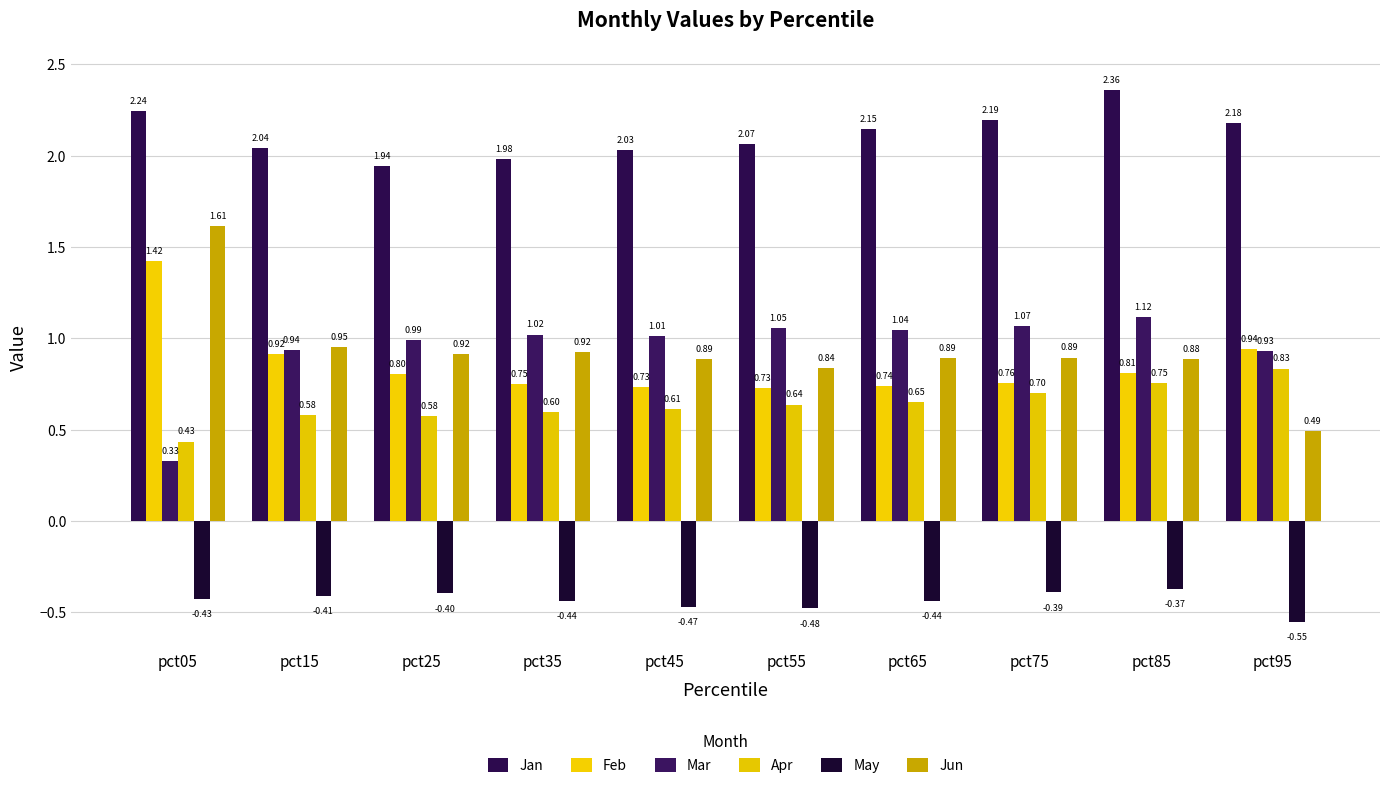

Are the bars grouped side by side (vs. stacked)?

Yes